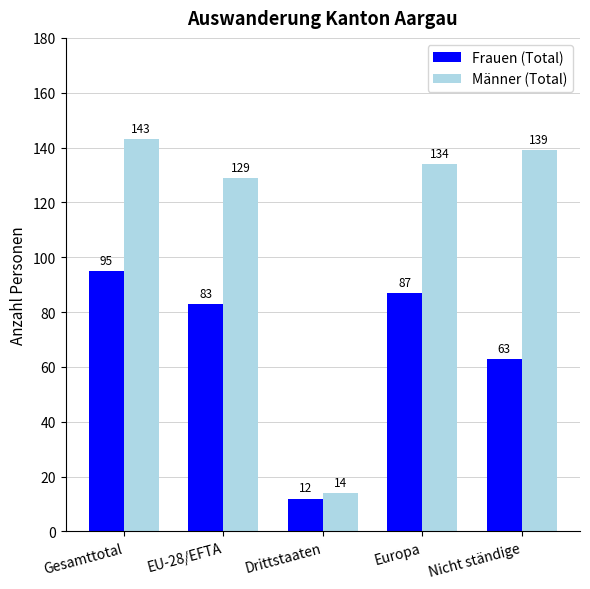

Is the value of Frauen (Total) at EU-28/EFTA greater than the value of Männer (Total) at Nicht ständige?

No